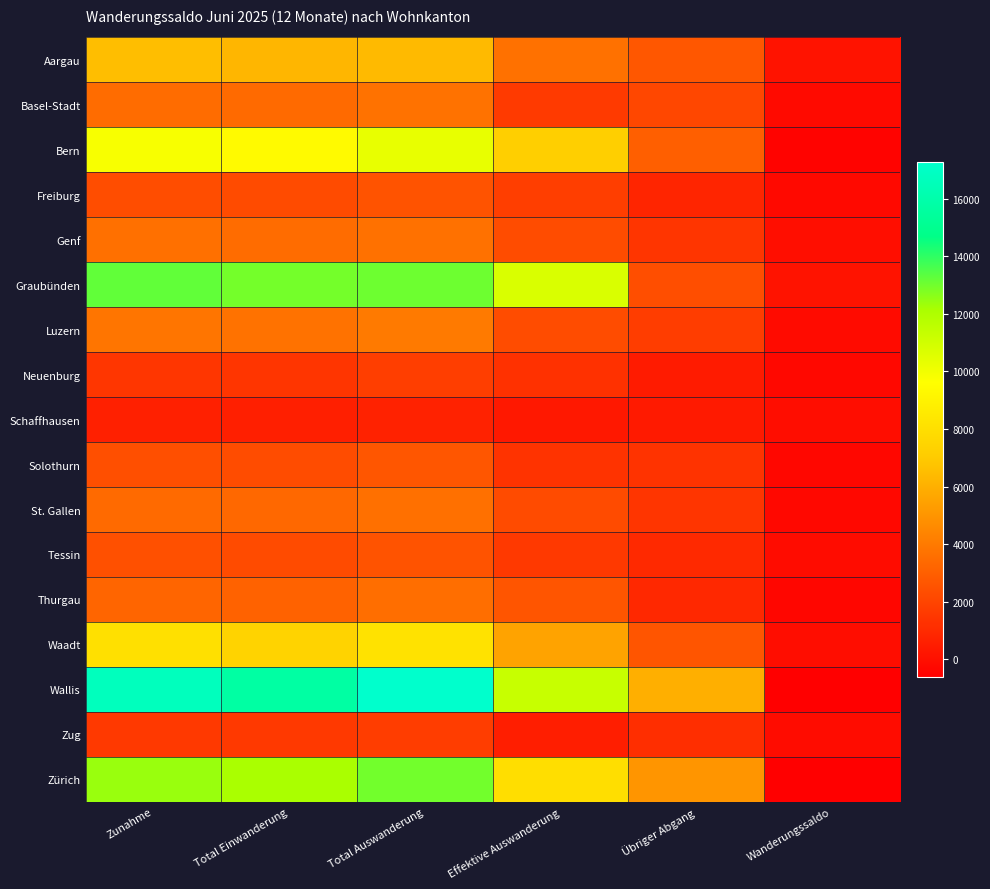

Which series has the largest range (max minus min)?

Wallis